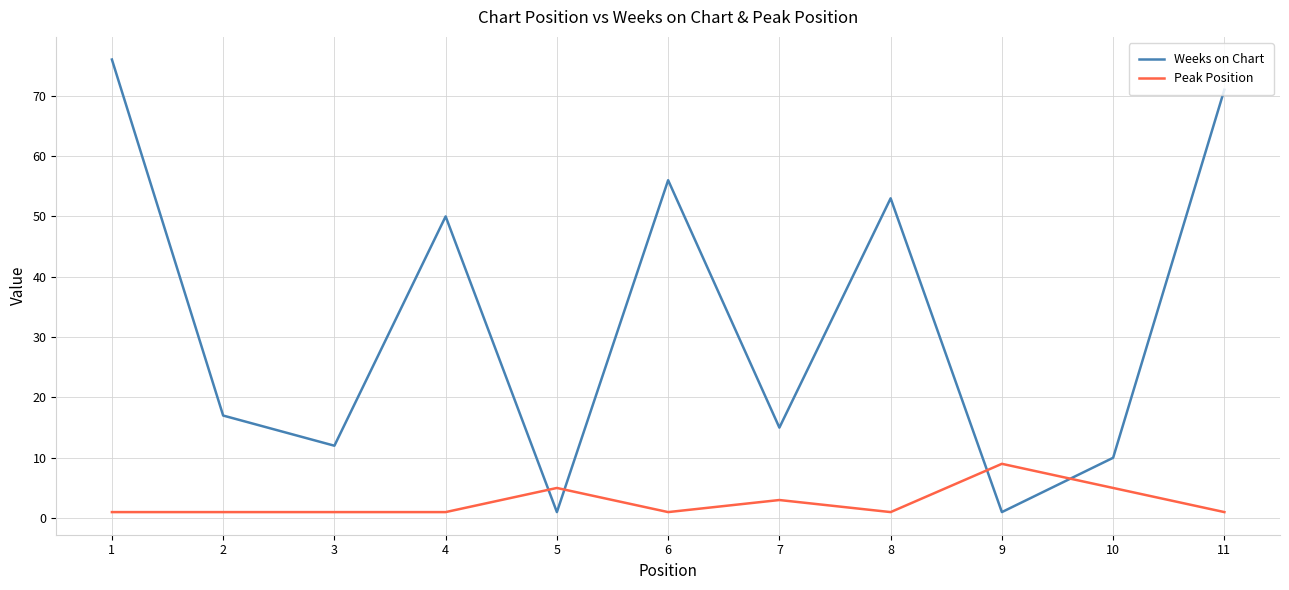

What is the maximum value shown in the chart?

76